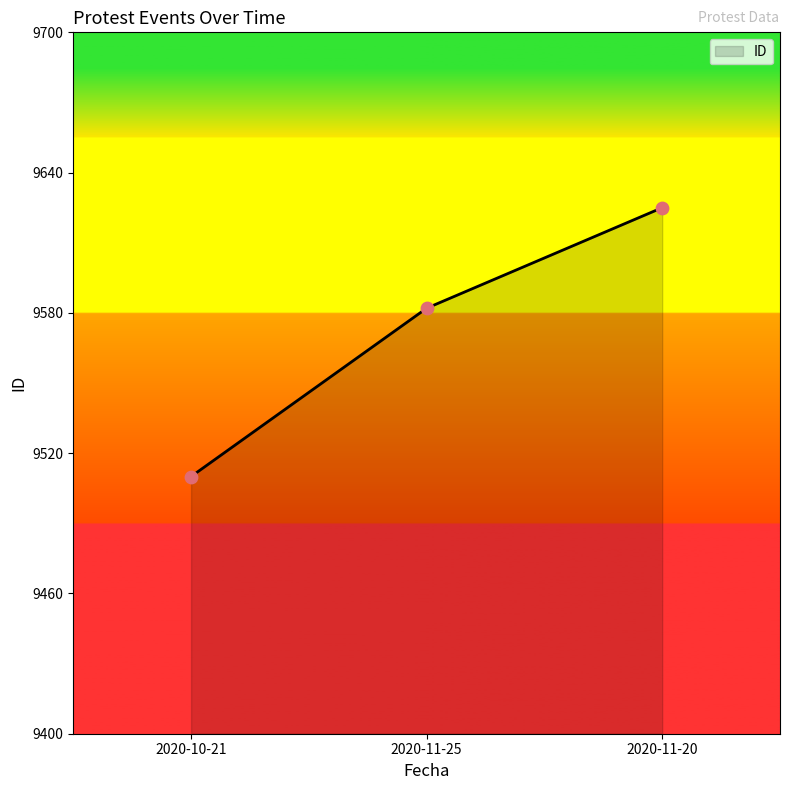

Which has a higher value, 2020-10-21 or 2020-11-20?

2020-11-20